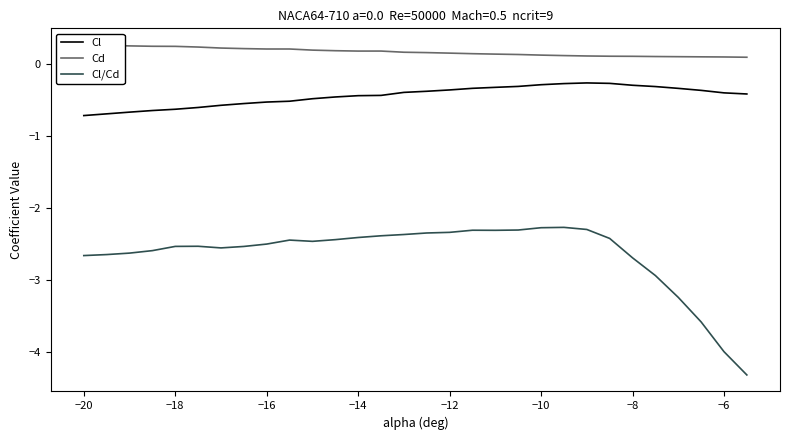

How many categories are shown in the chart?

30